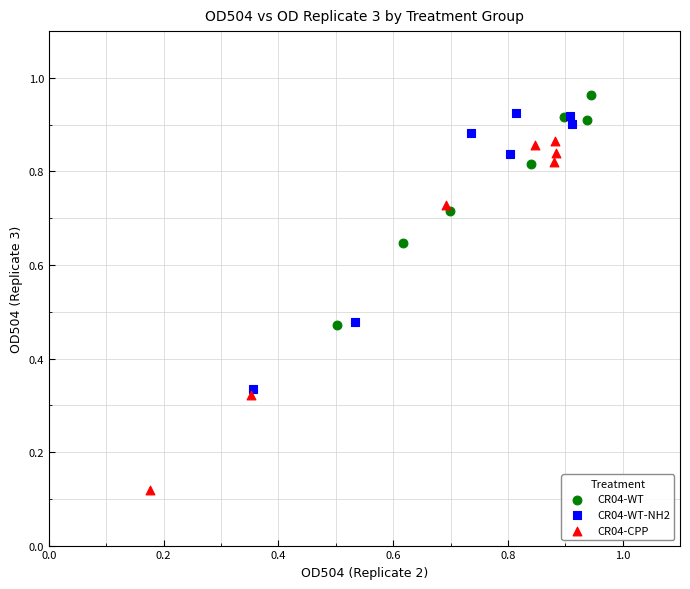

Which series contains the lowest Y value?

CR04-CPP